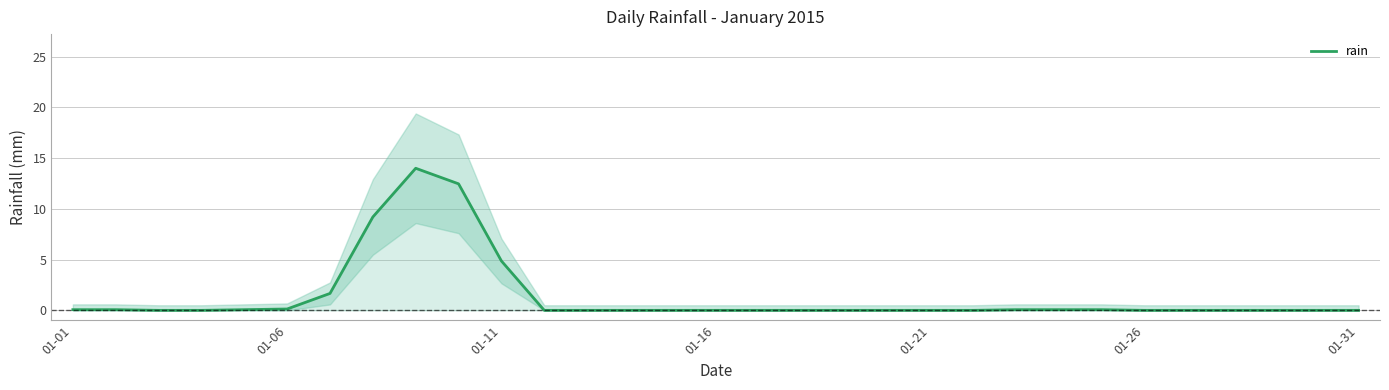

The value at 12 is 0.0. True or false?

True